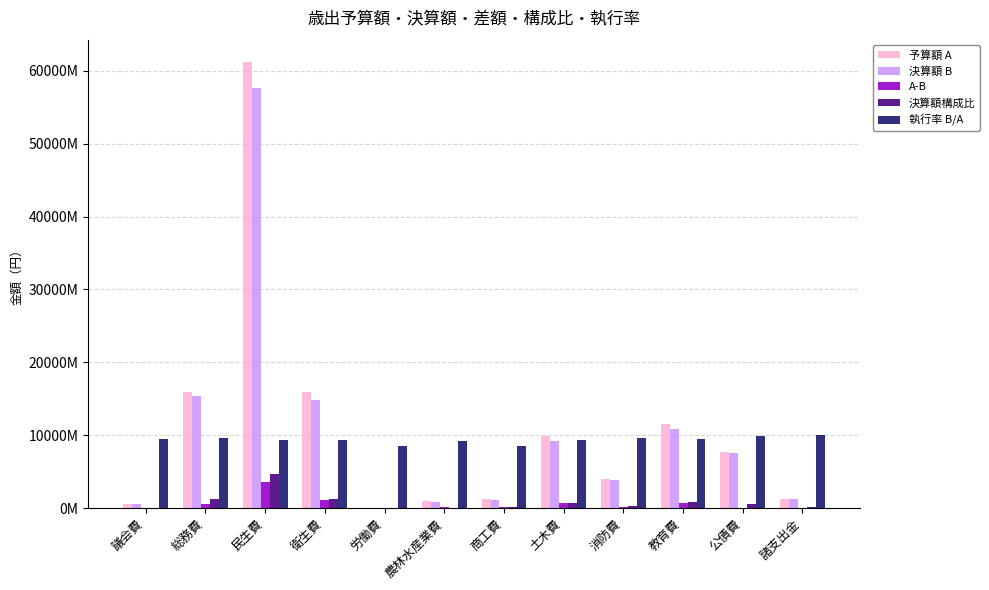

Which category has the highest value across all series?

民生費